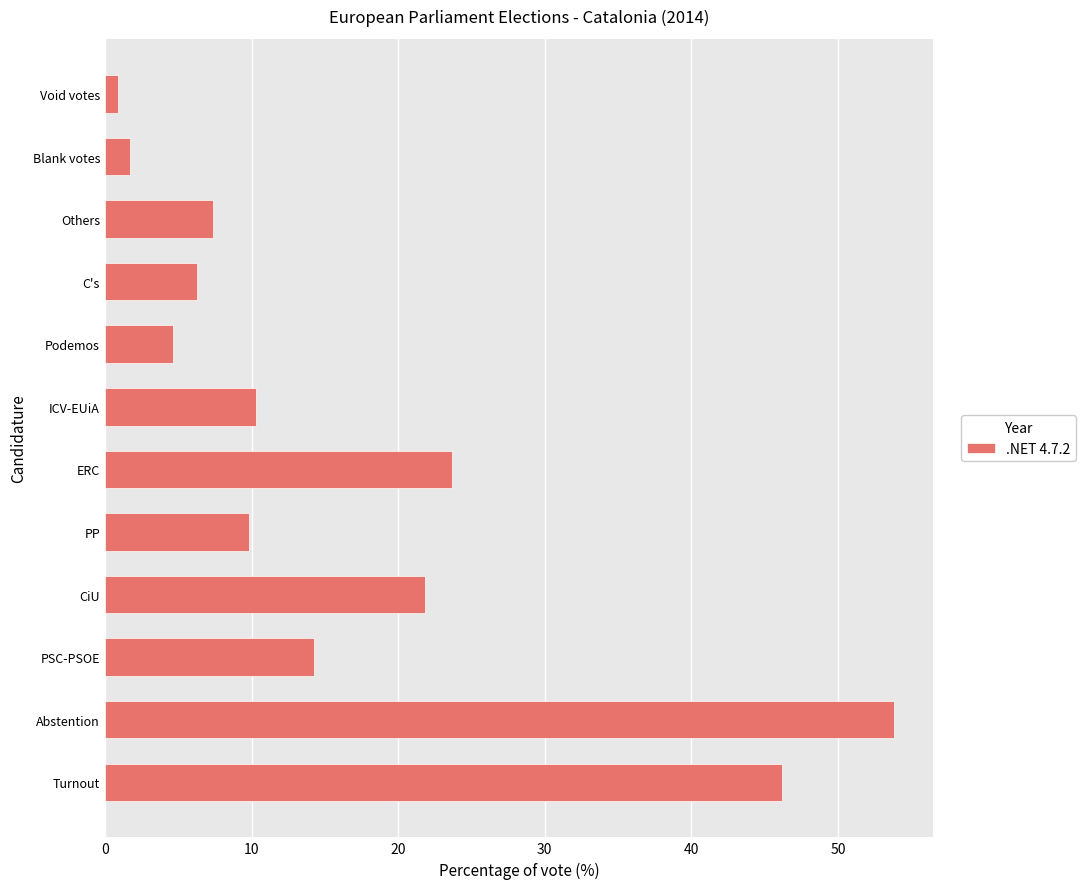

Which has a higher value, Abstention or ICV-EUiA?

Abstention